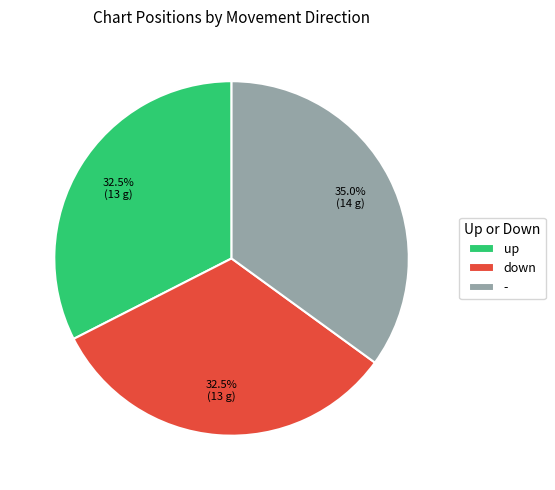

Approximately how many times larger is the value at - compared to up?

1.1